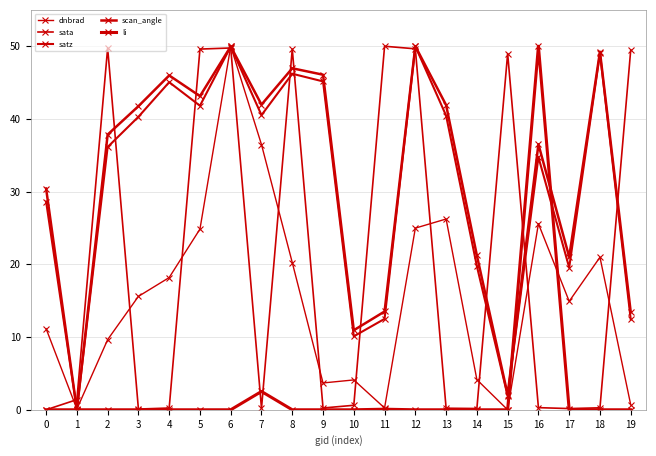

Between 1 and 5, which is larger?

5